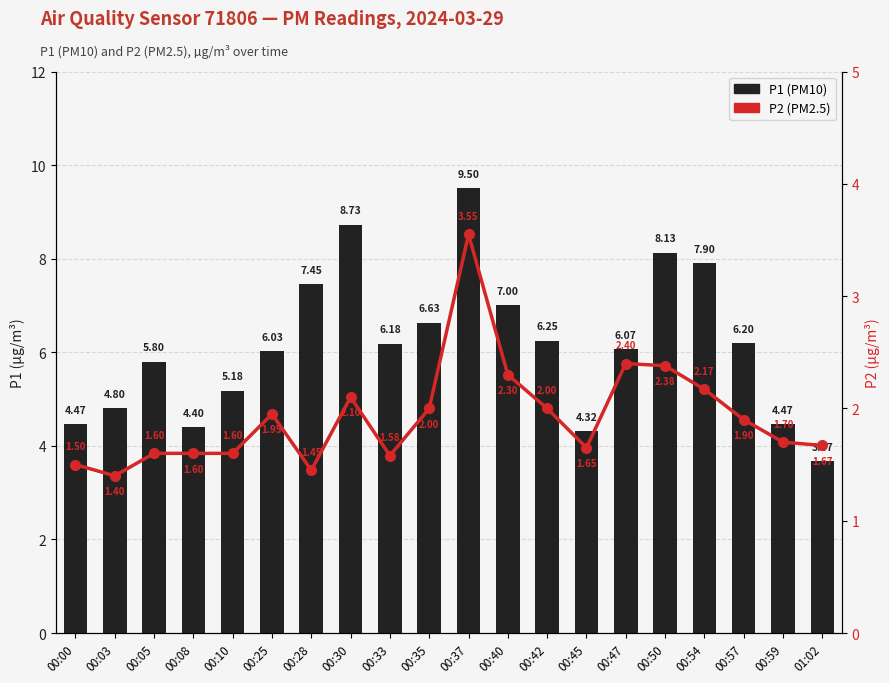

How many values in the P1 (PM10) series exceed 6?

12